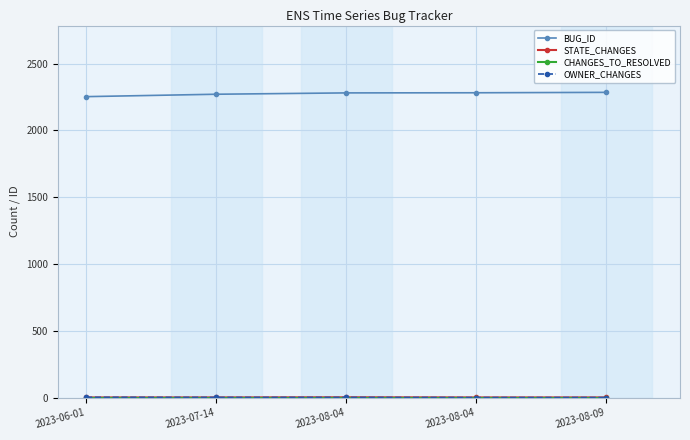

True or false: STATE_CHANGES and BUG_ID intersect in this chart.

False